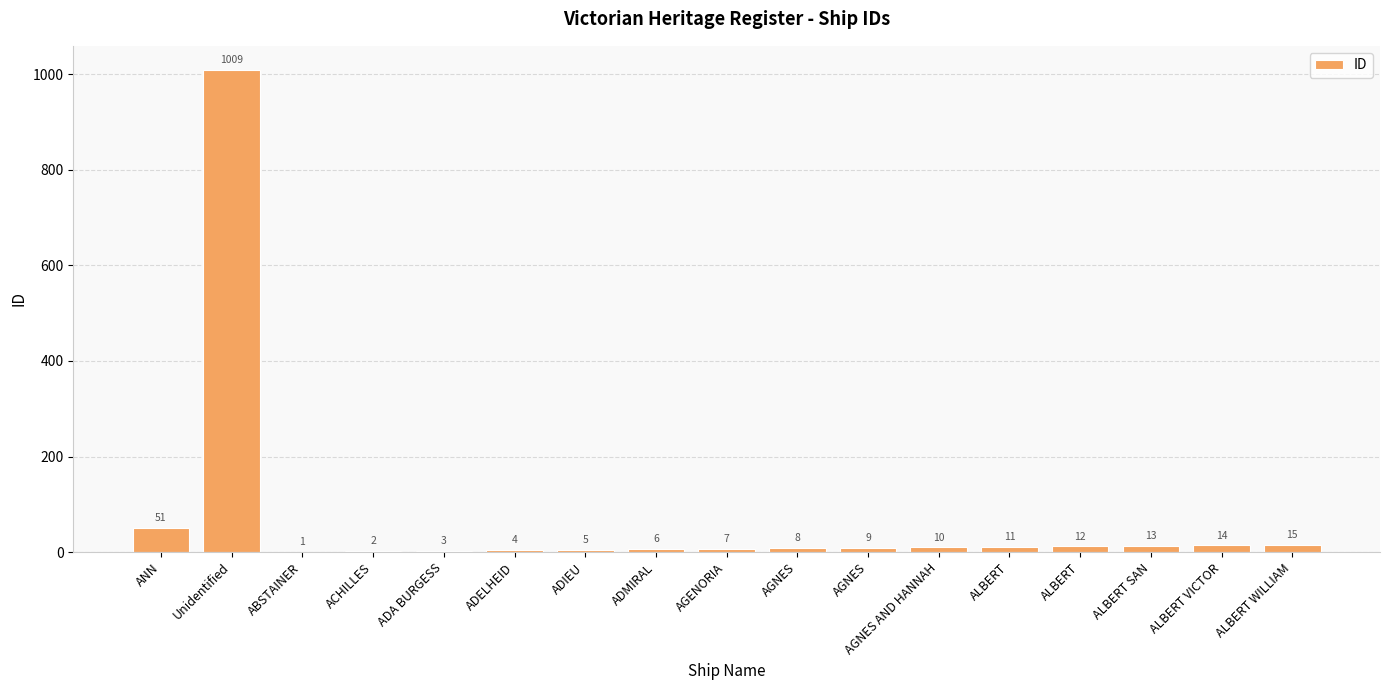

Are the bars horizontal?

No